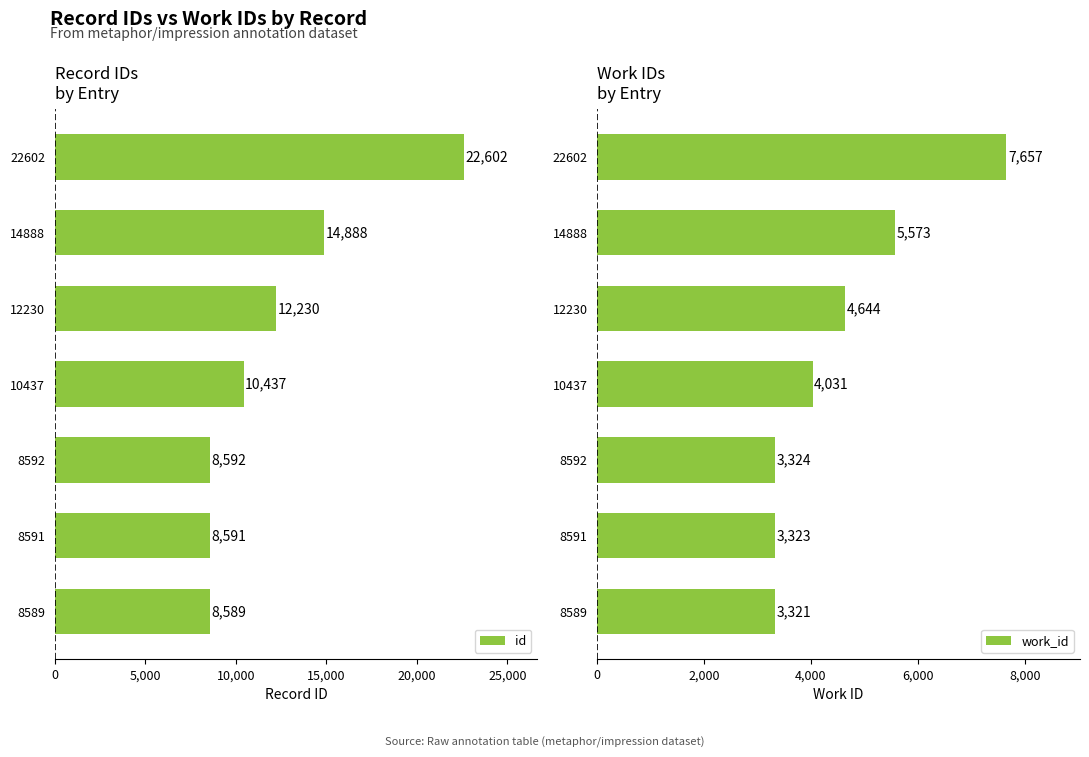

The value of id at 8592 is 14276. True or false?

False